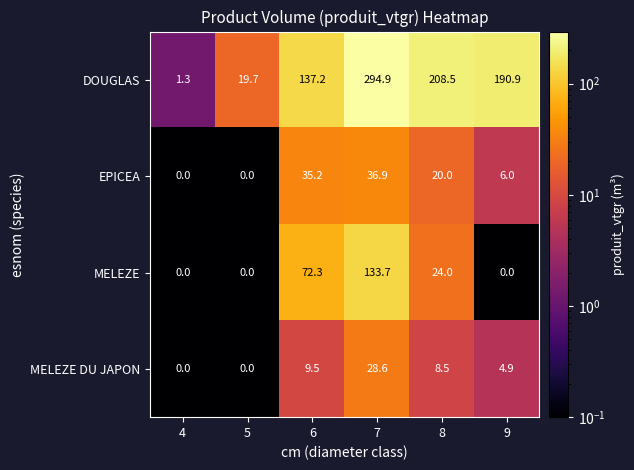

Reading left to right, what are all the values shown in this chart?

DOUGLAS: 1.3	19.7	137.2	294.9	208.5	190.9
EPICEA: 0.0	0.0	35.2	36.9	20.0	6.0
MELEZE: 0.0	0.0	72.3	133.7	24.0	0.0
MELEZE DU JAPON: 0.0	0.0	9.5	28.6	8.5	4.9